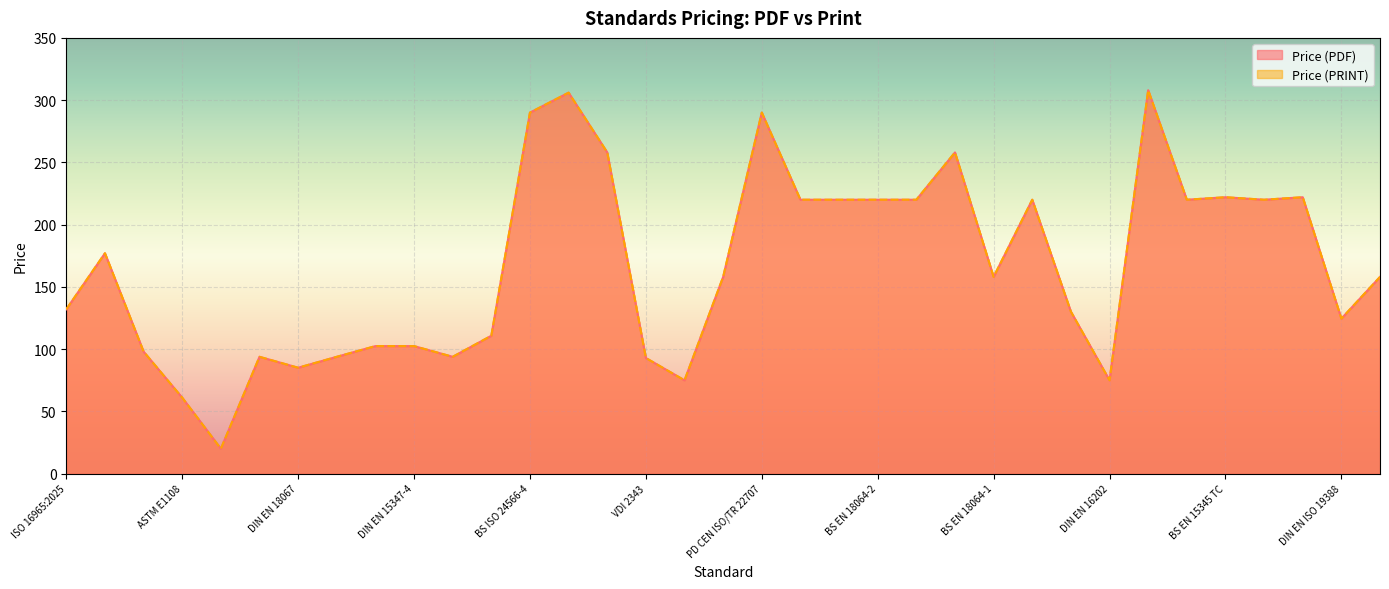

What are all the series names shown in the legend?

Price (PDF), Price (PRINT)